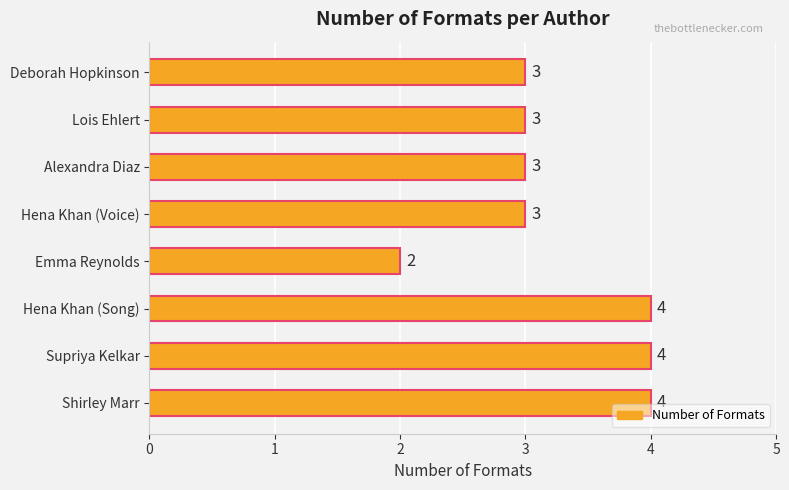

How many data points are less than 3?

1